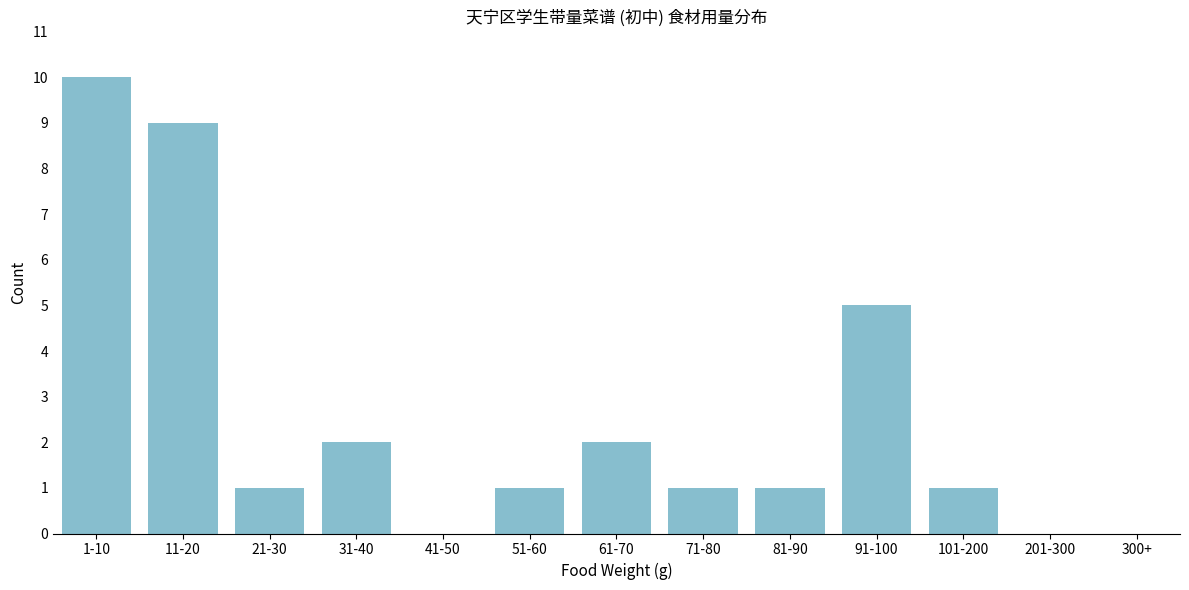

Reading left to right, extract all data points from this chart.

1-10=10	11-20=9	21-30=1	31-40=2	41-50=0	51-60=1	61-70=2	71-80=1	81-90=1	91-100=5	101-200=1	201-300=0	300+=0